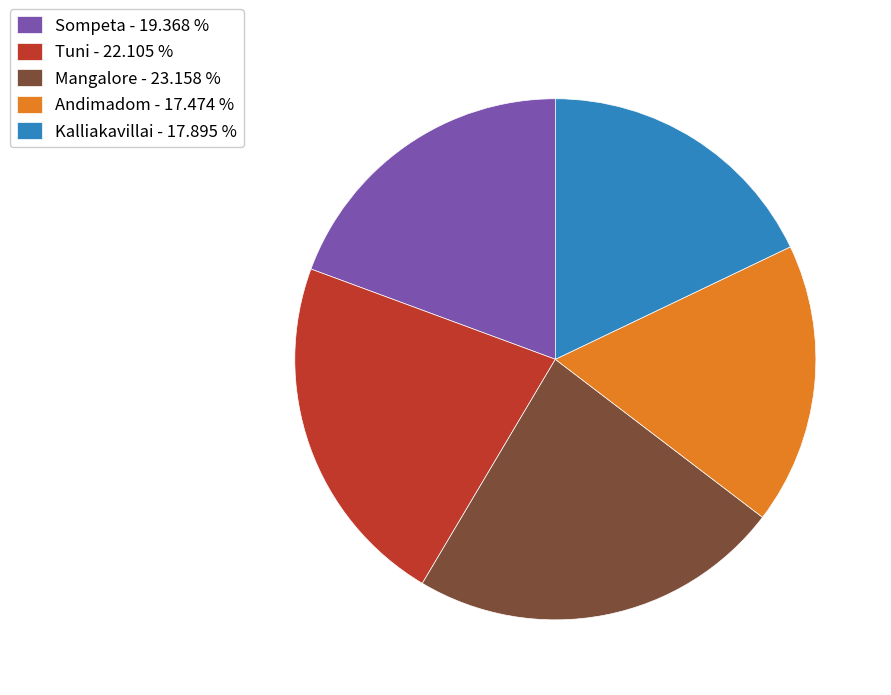

Approximately how many times larger is the value at Sompeta compared to Tuni?

0.9